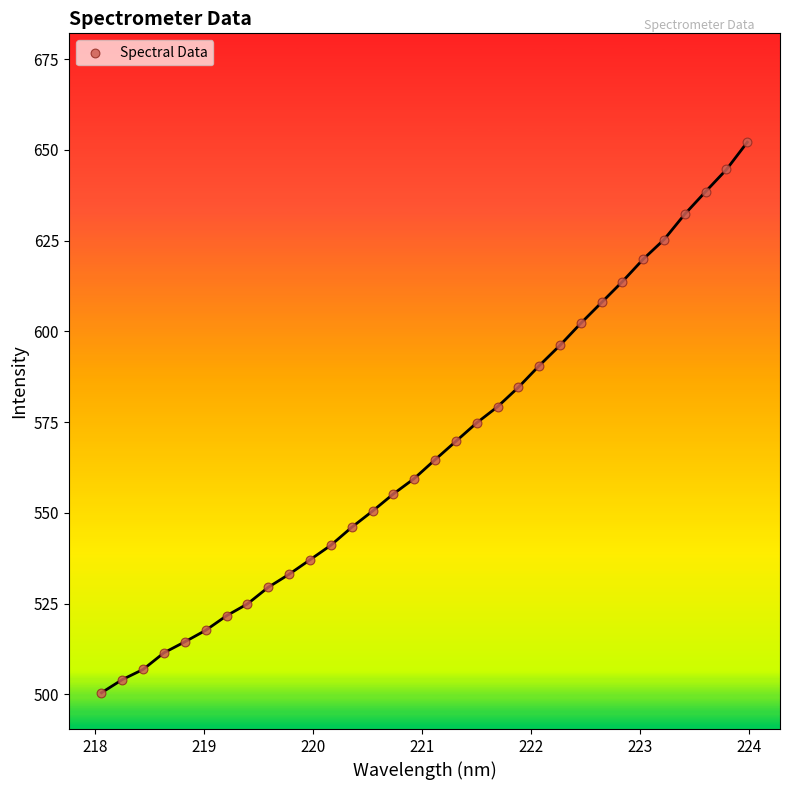

What is the range of Y values (max minus min)?

151.7